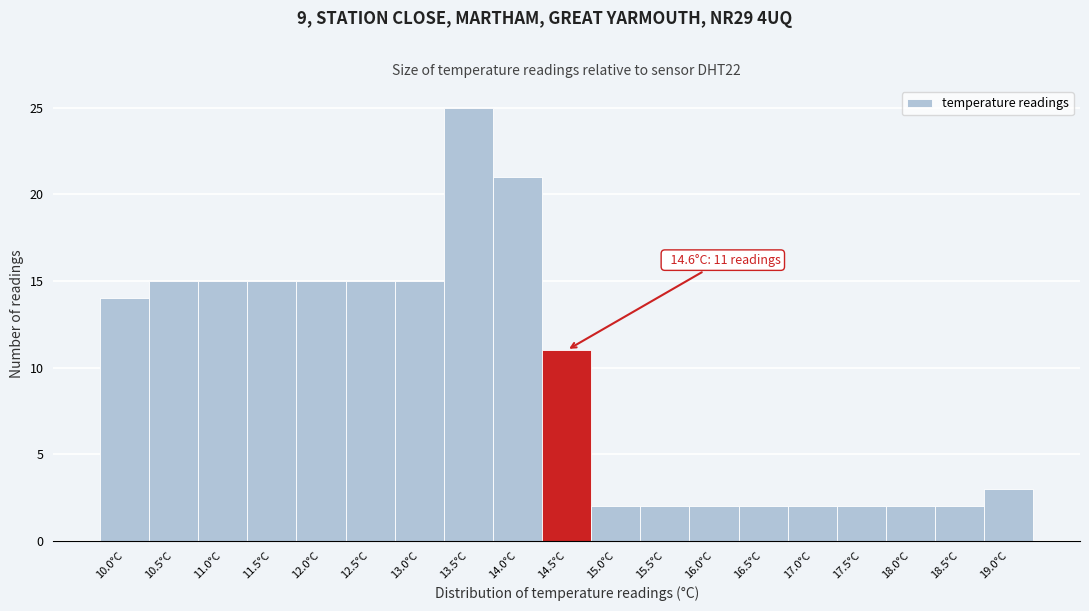

Reading left to right, extract all data points from this chart.

10.0°C=14	10.5°C=15	11.0°C=15	11.5°C=15	12.0°C=15	12.5°C=15	13.0°C=15	13.5°C=25	14.0°C=21	14.5°C=11	15.0°C=2	15.5°C=2	16.0°C=2	16.5°C=2	17.0°C=2	17.5°C=2	18.0°C=2	18.5°C=2	19.0°C=3